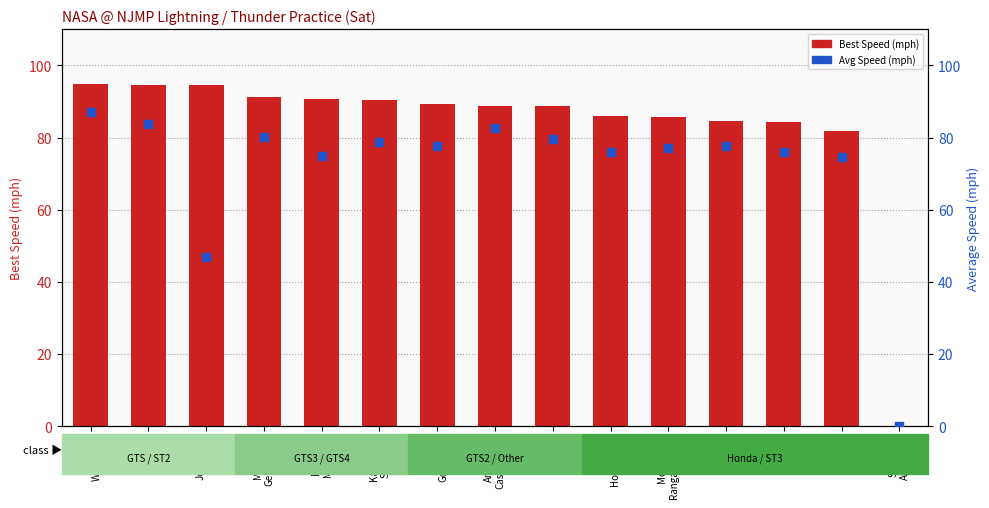

What is the total value across all series at Brian
Goodman?

167.2